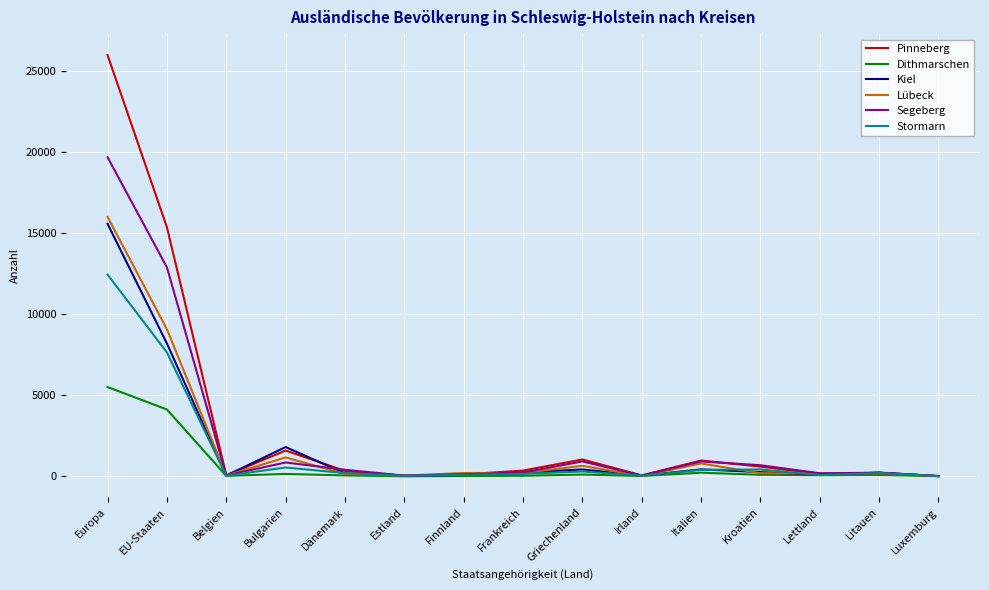

Which series has the widest spread of values?

Pinneberg